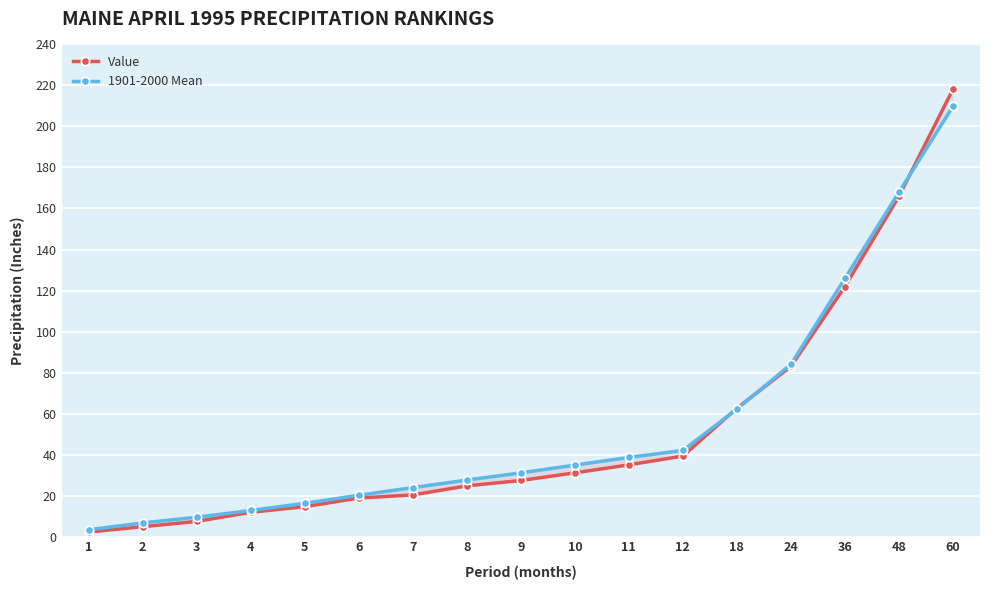

What value does the Value series have at 4?

11.8